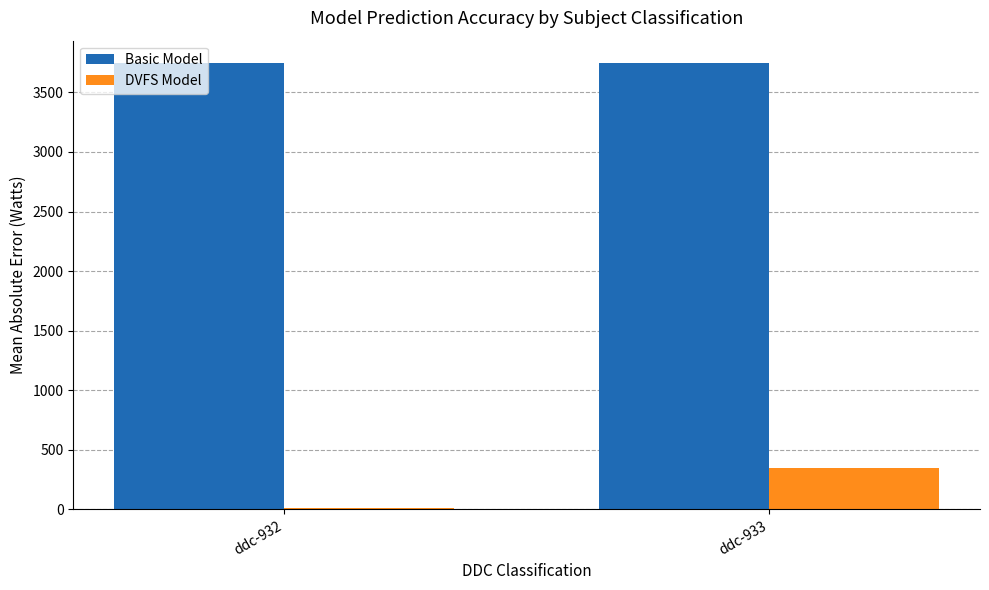

How many series are shown in this chart?

2